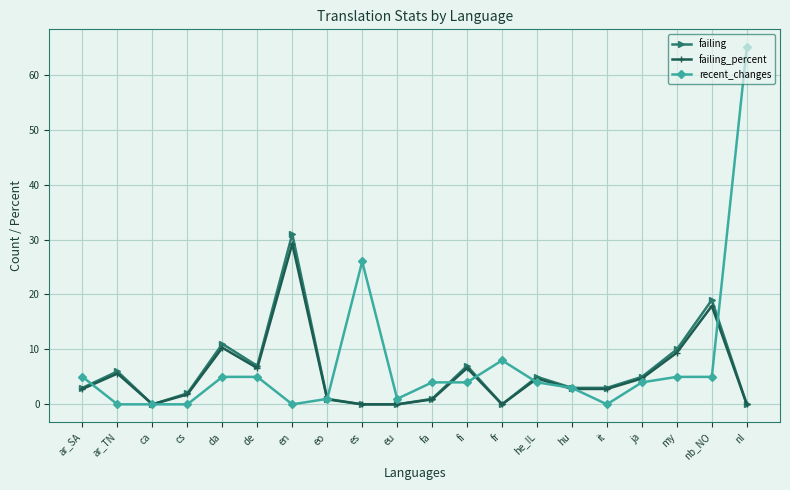

What is the average value of the failing series?

5.7